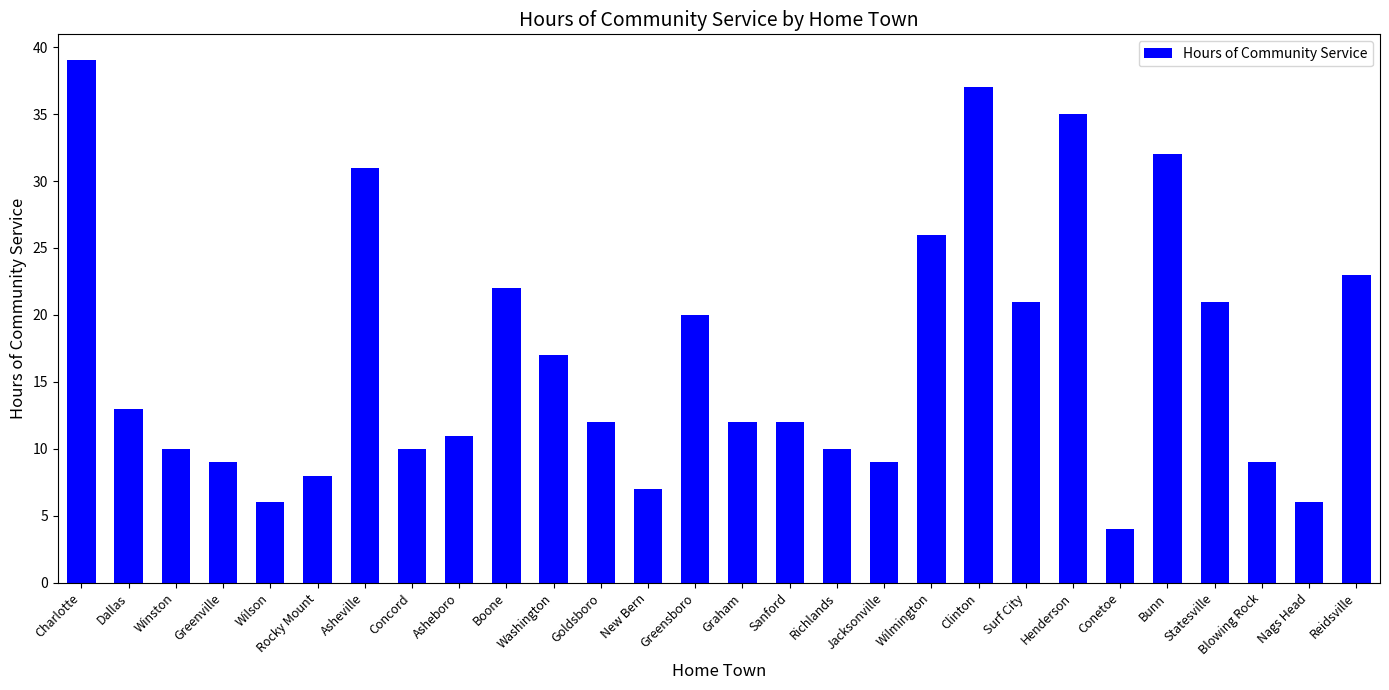

What is the value of the 25th bar from the left?

21